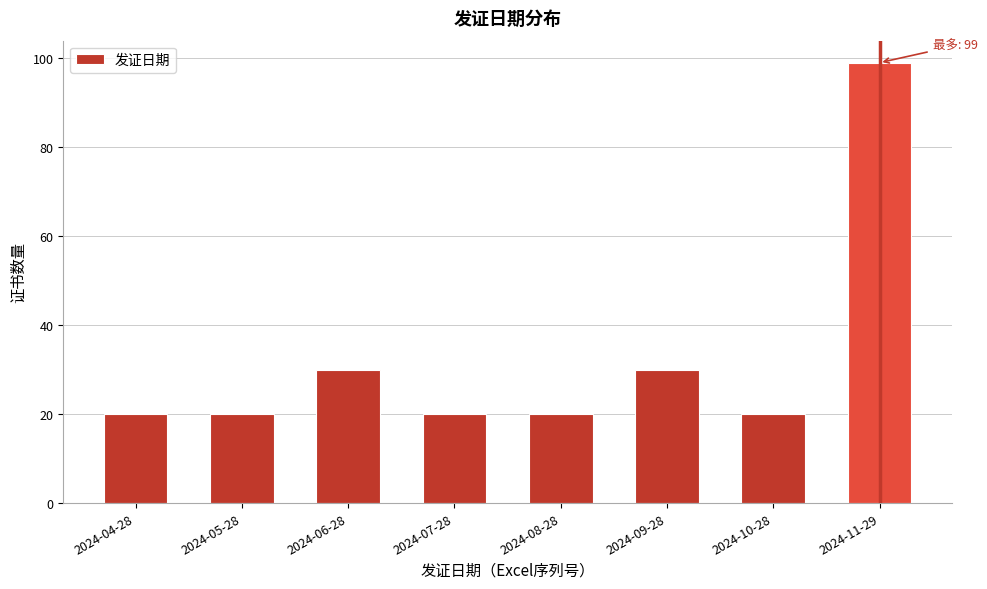

Reading left to right, list all the values displayed in this chart.

2024-04-28=20	2024-05-28=20	2024-06-28=30	2024-07-28=20	2024-08-28=20	2024-09-28=30	2024-10-28=20	2024-11-29=99